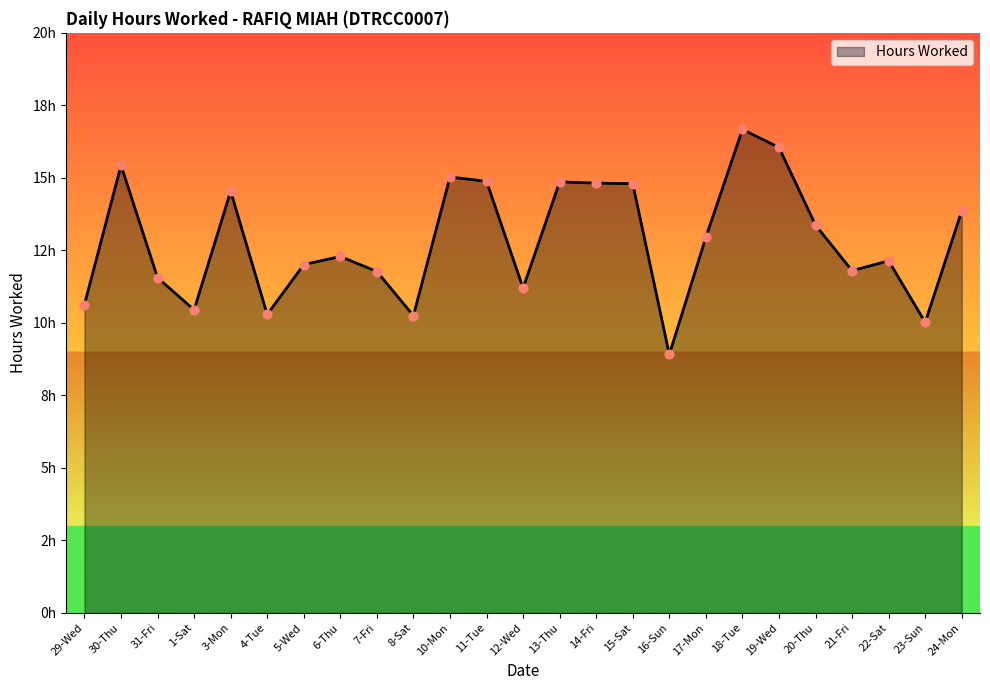

What is the change in value from 3-Mon to 4-Tue?

-4.2